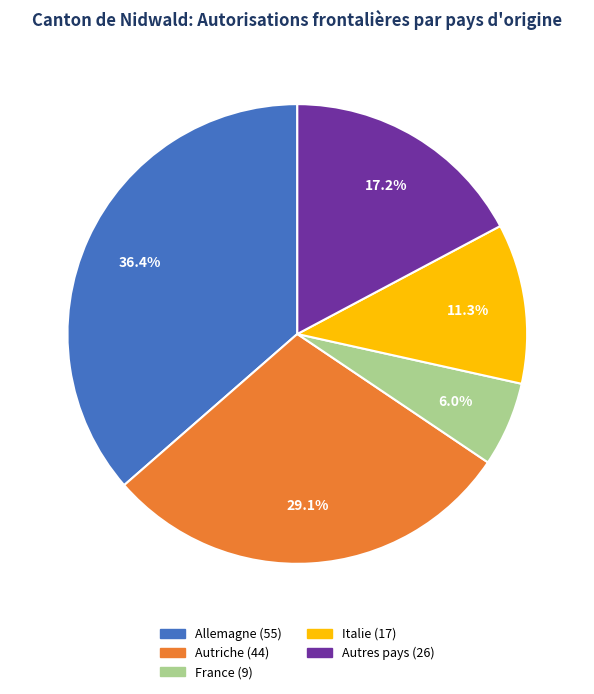

Which has a higher value, Autriche or Autres pays?

Autriche